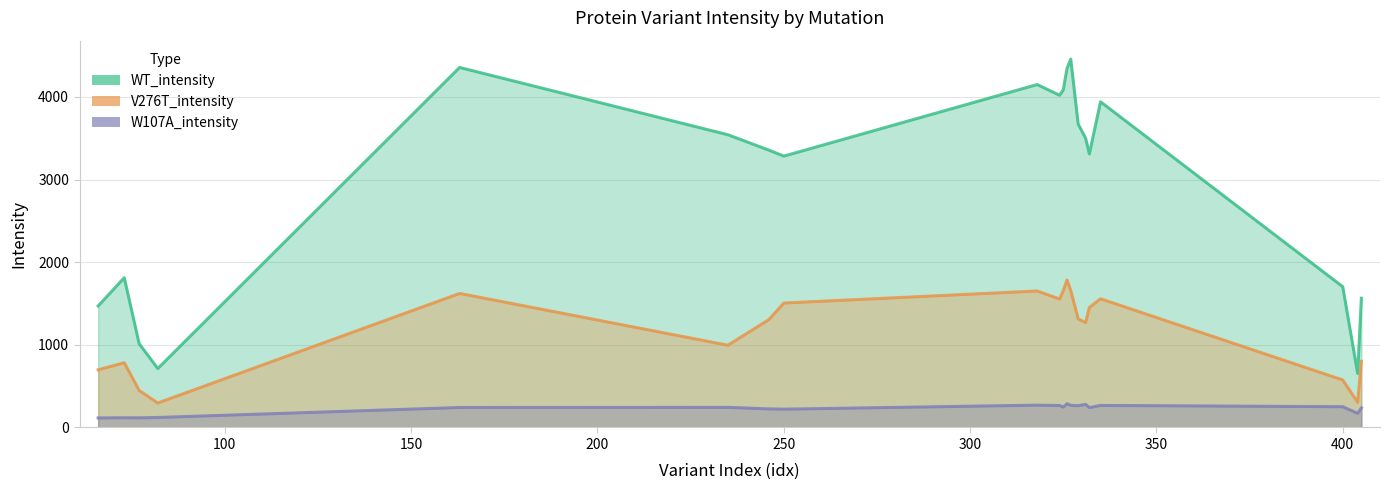

What is the difference between the WT_intensity values at 335 and 82?

3228.5